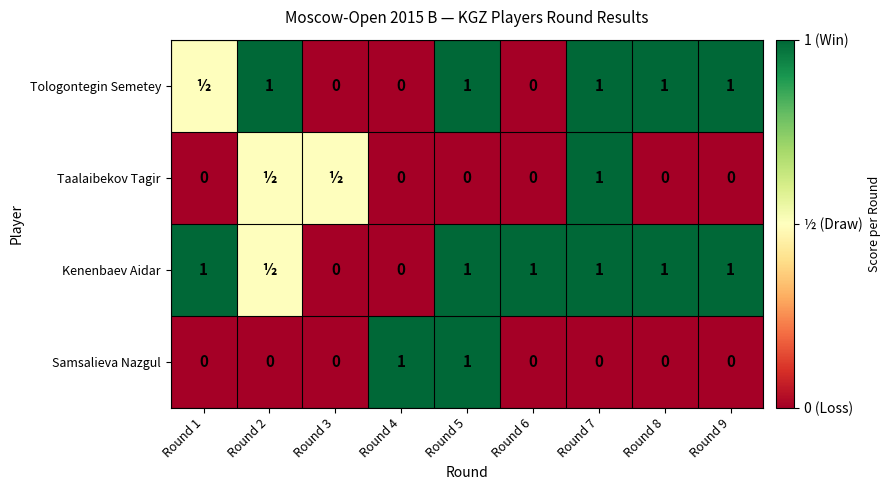

Which category has the lowest value across all series?

Round 3